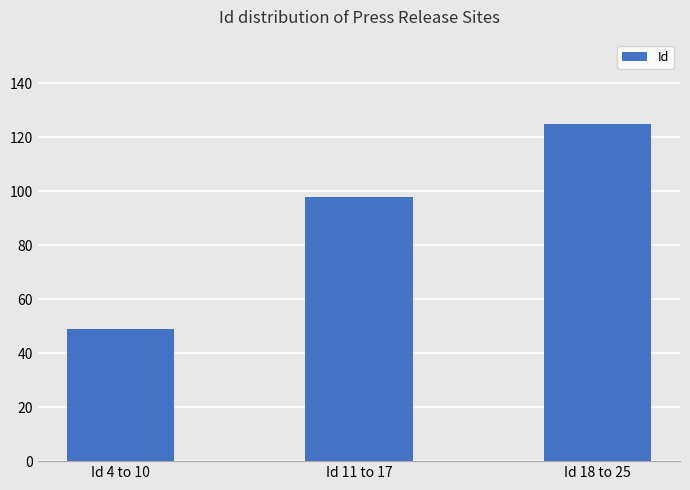

How many distinct data groups are displayed?

1